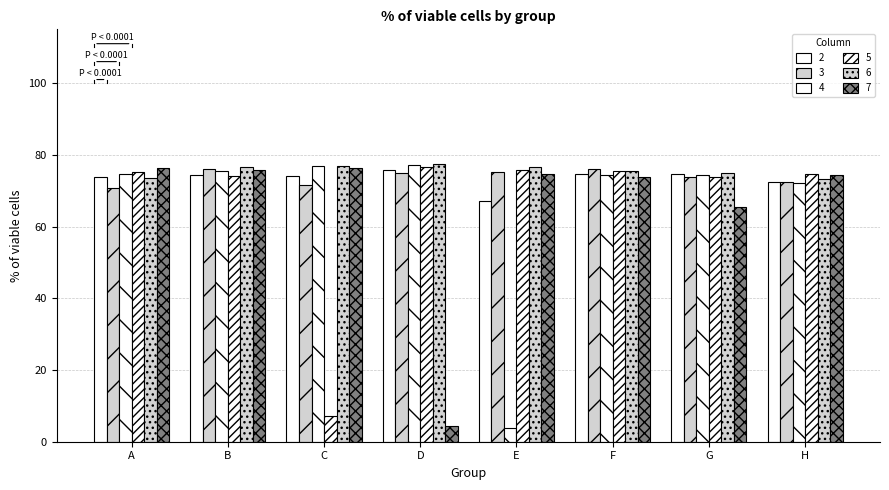

Which has a higher value, C or F?

F